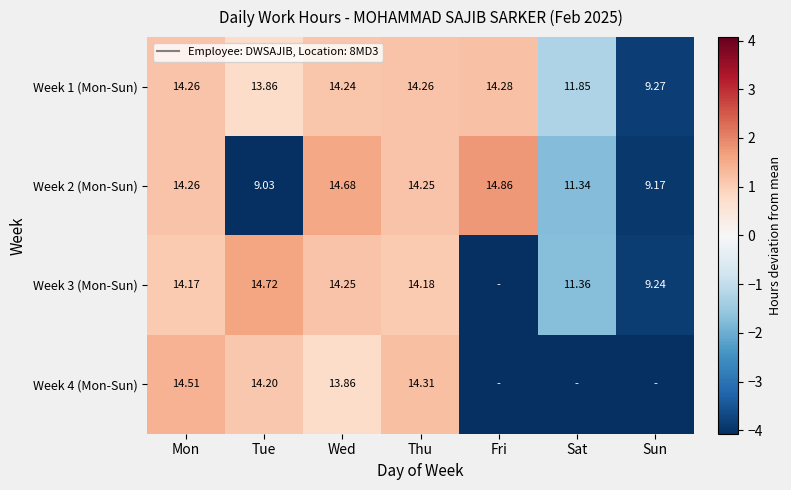

At which label does Week 1 (Mon-Sun) first exceed 14?

Mon